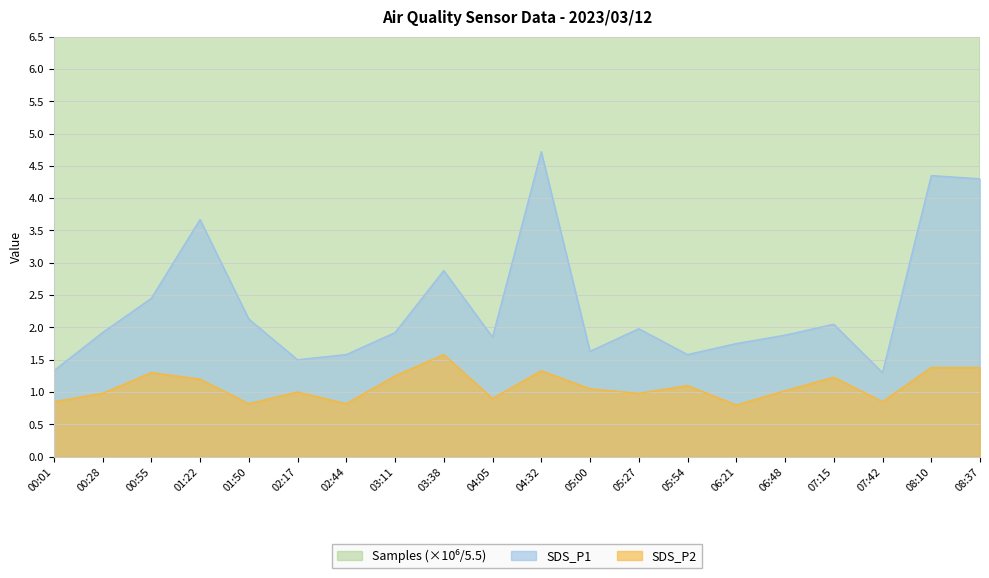

What is the difference between the highest and lowest values at 02:17?

26.9